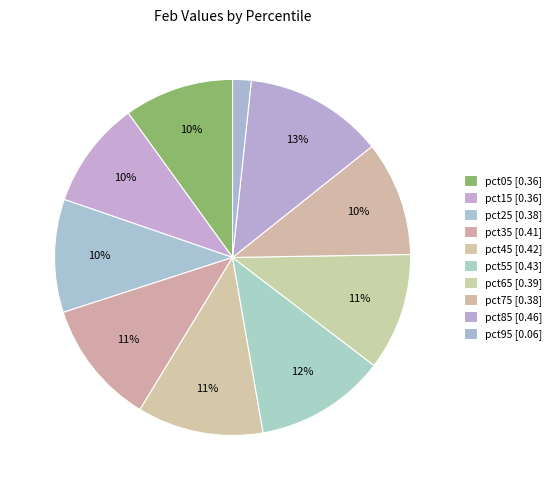

Which slice is the smallest?

pct95